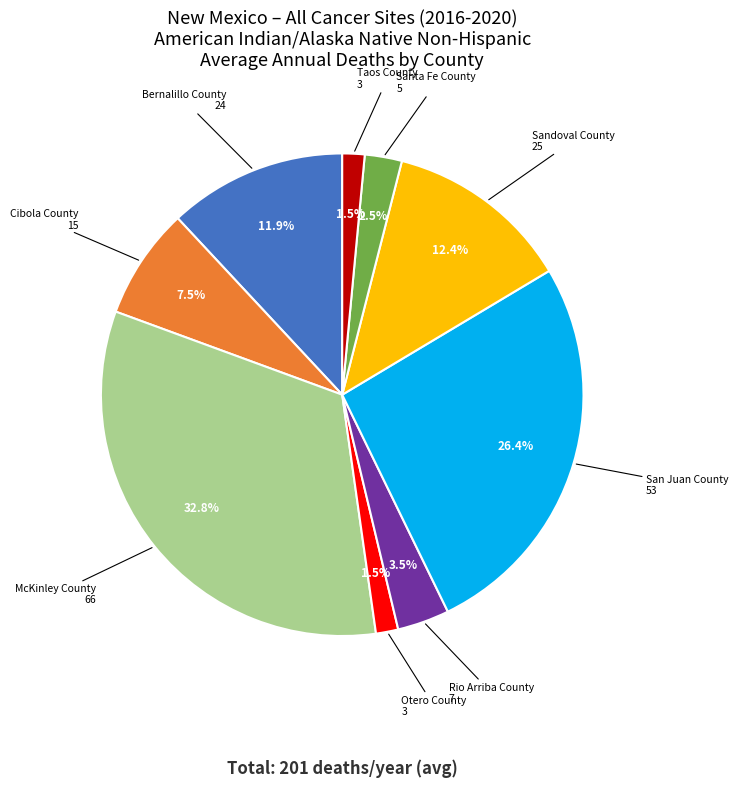

Which has a higher value, Bernalillo County or Rio Arriba County?

Bernalillo County